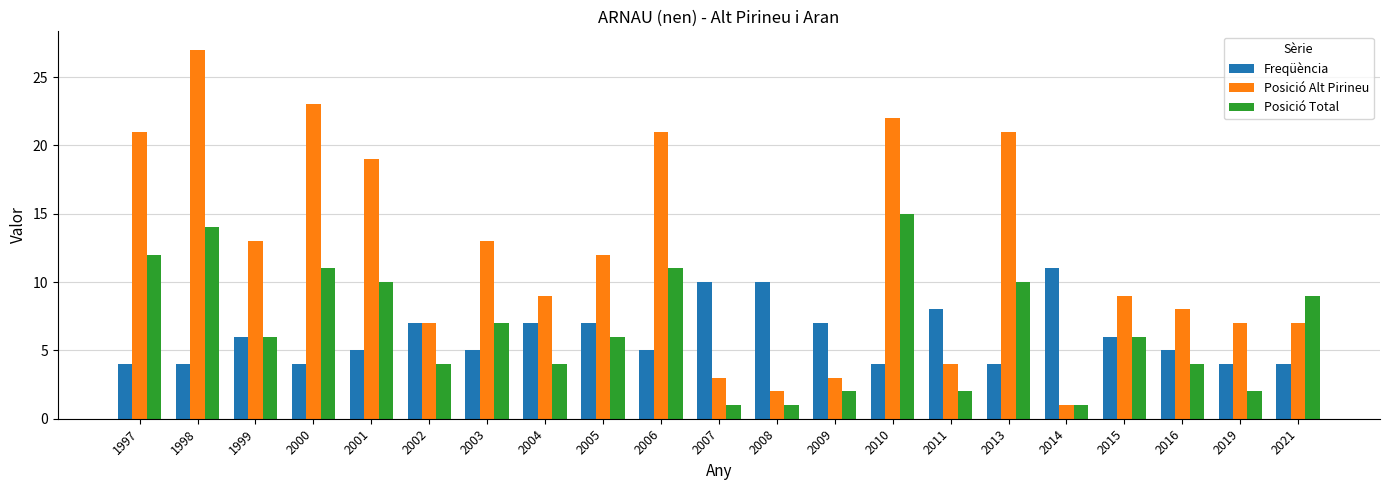

Is it true that Freqüència equals 4 at 1998?

True